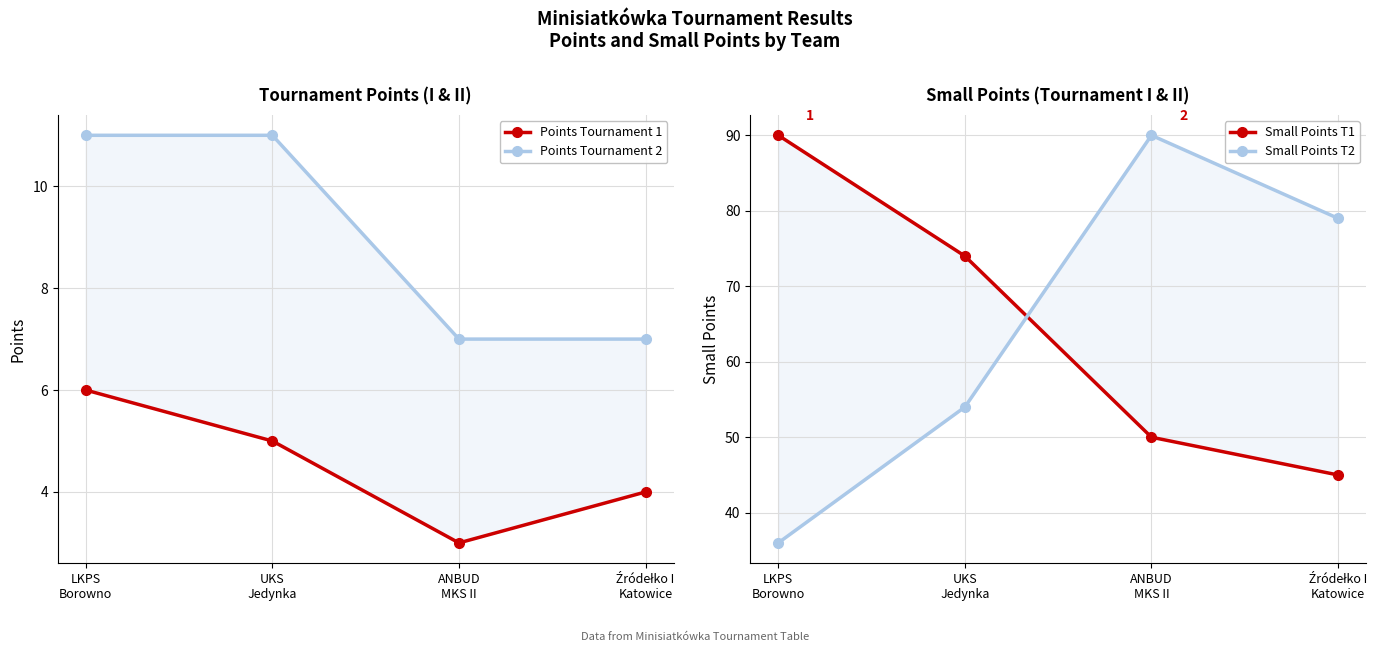

Reading left to right, transcribe all the data shown in this chart.

Points Tournament 1: LKPS
Borowno=6	UKS
Jedynka=5	ANBUD
MKS II=3	Źródełko I
Katowice=4
Points Tournament 2: LKPS
Borowno=11	UKS
Jedynka=11	ANBUD
MKS II=7	Źródełko I
Katowice=7
Small Points T1: LKPS
Borowno=90	UKS
Jedynka=74	ANBUD
MKS II=50	Źródełko I
Katowice=45
Small Points T2: LKPS
Borowno=36	UKS
Jedynka=54	ANBUD
MKS II=90	Źródełko I
Katowice=79